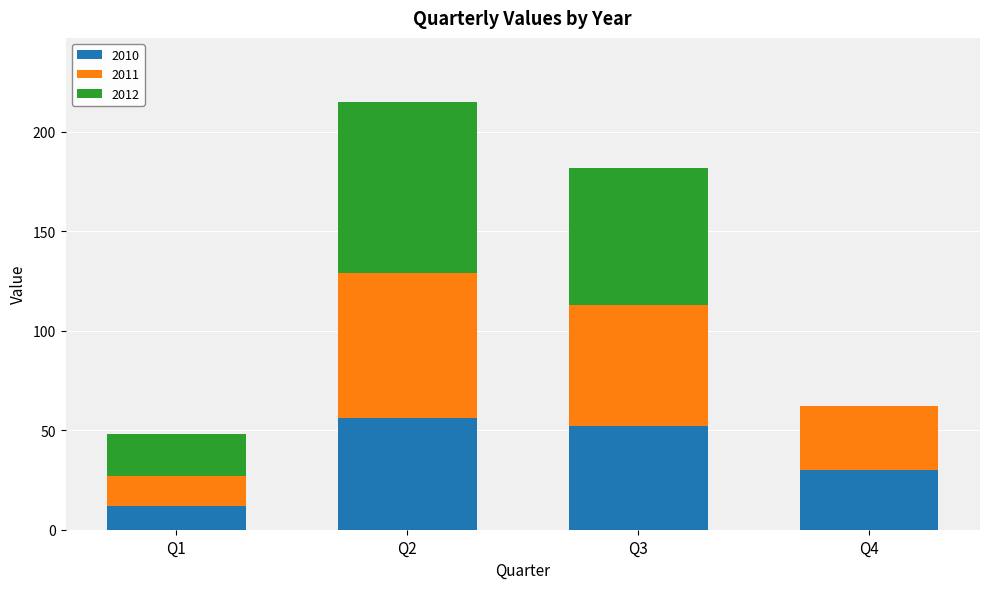

The 2010 series shows 12 at Q1. True or false?

True